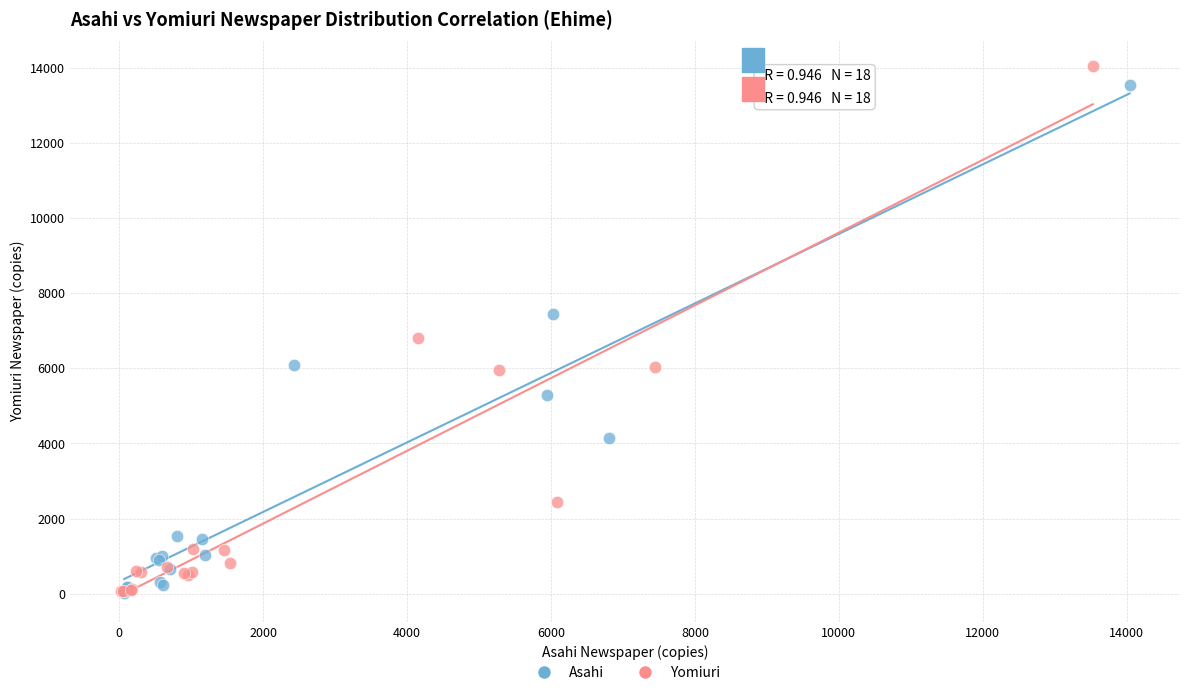

Which series has the largest Y range (max minus min)?

Yomiuri